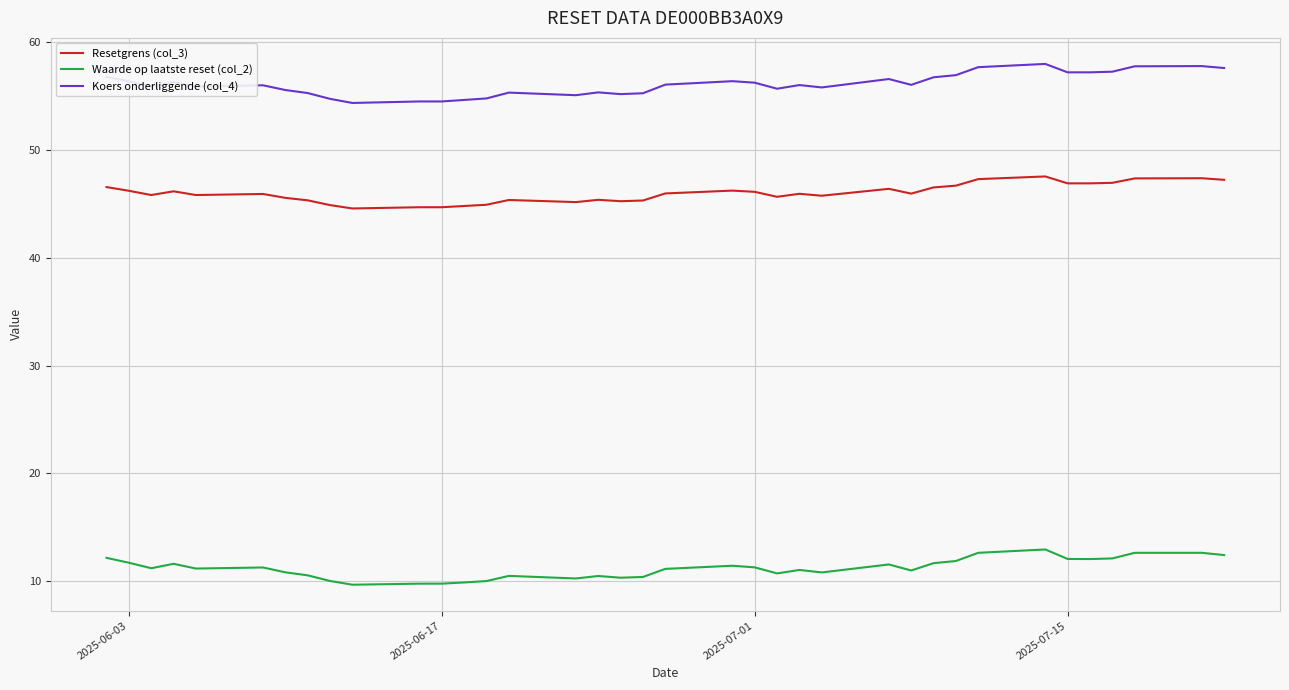

Count the number of categories in the chart.

37